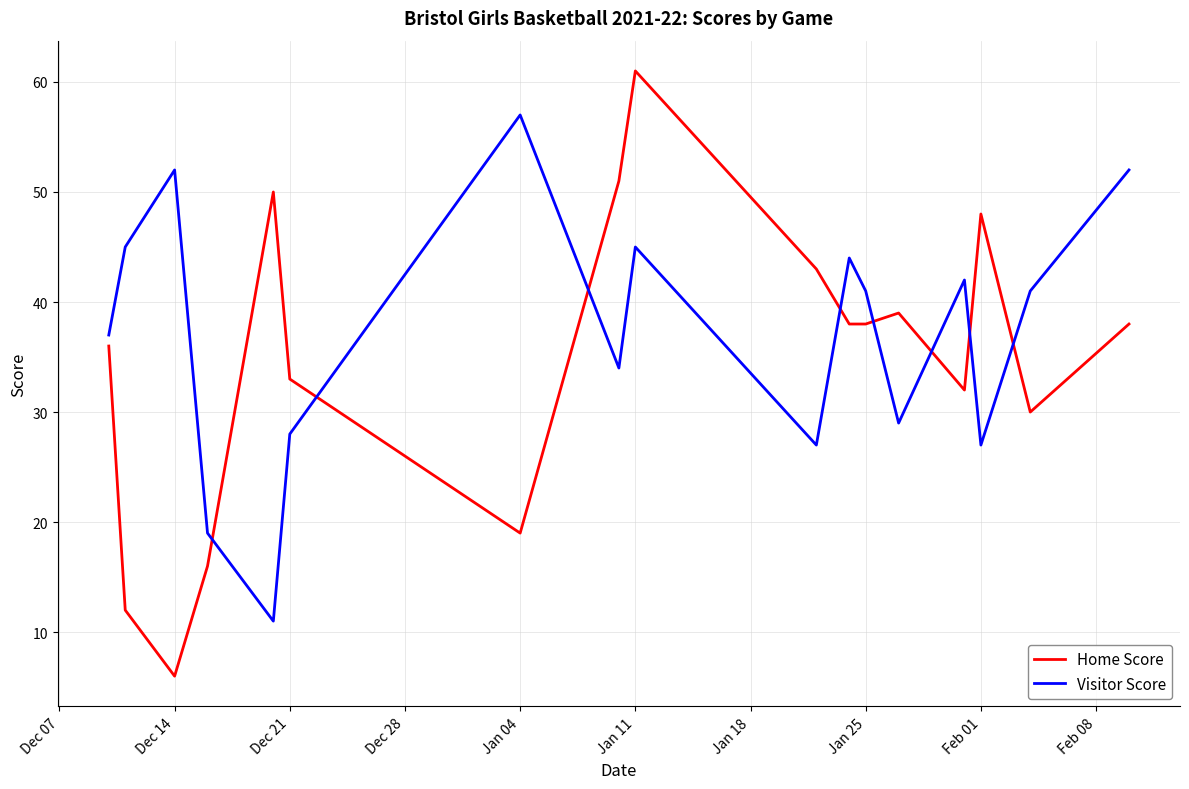

What is the maximum value for Visitor Score?

57